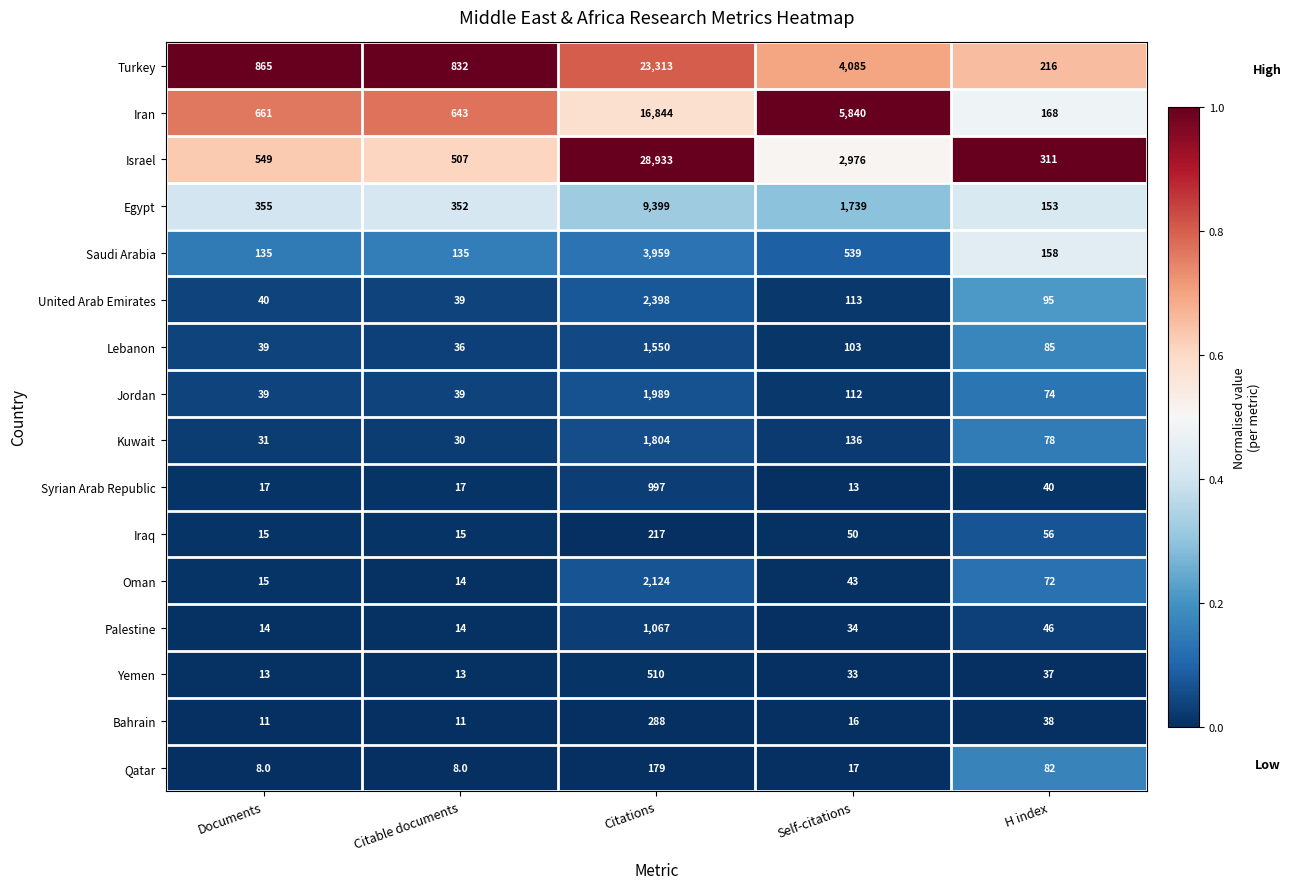

List the series in order of their peak value, lowest first.

Qatar, Iraq, Bahrain, Yemen, Syrian Arab Republic, Palestine, Lebanon, Kuwait, Jordan, Oman, United Arab Emirates, Saudi Arabia, Egypt, Iran, Turkey, Israel